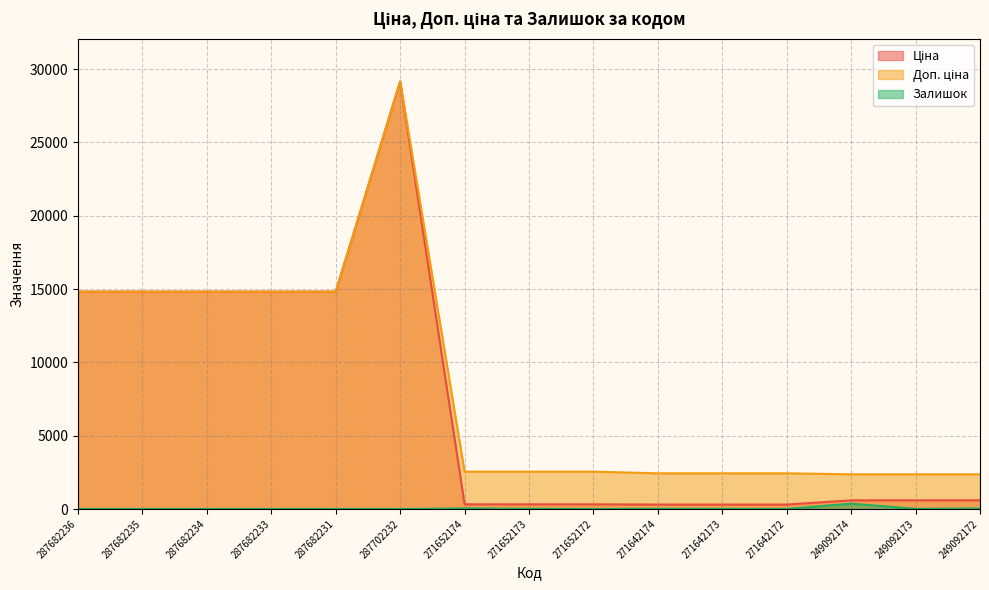

Reading left to right, what are all the values shown in this chart?

Ціна: 287682236=14817.6	287682235=14817.6	287682234=14817.6	287682233=14817.6	287682231=14817.6	287702232=29152.3	271652174=318.3	271652173=318.3	271652172=318.3	271642174=304.1	271642173=304.1	271642172=304.1	249092174=591.6	249092173=591.6	249092172=591.6
Доп. ціна: 287682236=14817.6	287682235=14817.6	287682234=14817.6	287682233=14817.6	287682231=14817.6	287702232=29152.3	271652174=2546.4	271652173=2546.4	271652172=2546.4	271642174=2432.8	271642173=2432.8	271642172=2432.8	249092174=2366.5	249092173=2366.5	249092172=2366.5
Залишок: 287682236=0.0	287682235=0.0	287682234=0.0	287682233=0.0	287682231=0.0	287702232=0.0	271652174=38.0	271652173=15.0	271652172=5.0	271642174=14.0	271642173=10.0	271642172=5.0	249092174=365.0	249092173=14.0	249092172=33.0